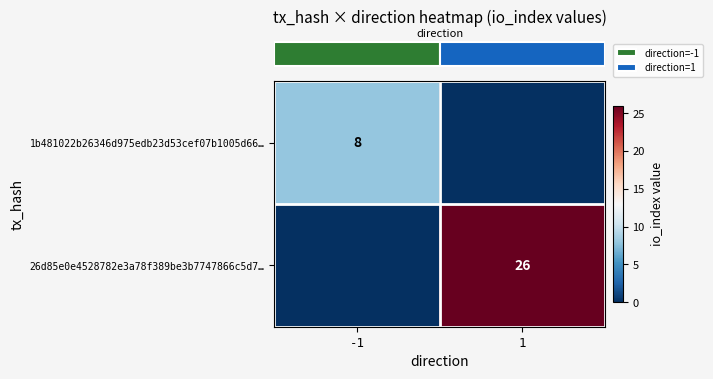

True or false: row_0 has a value of 4 at 1.

False